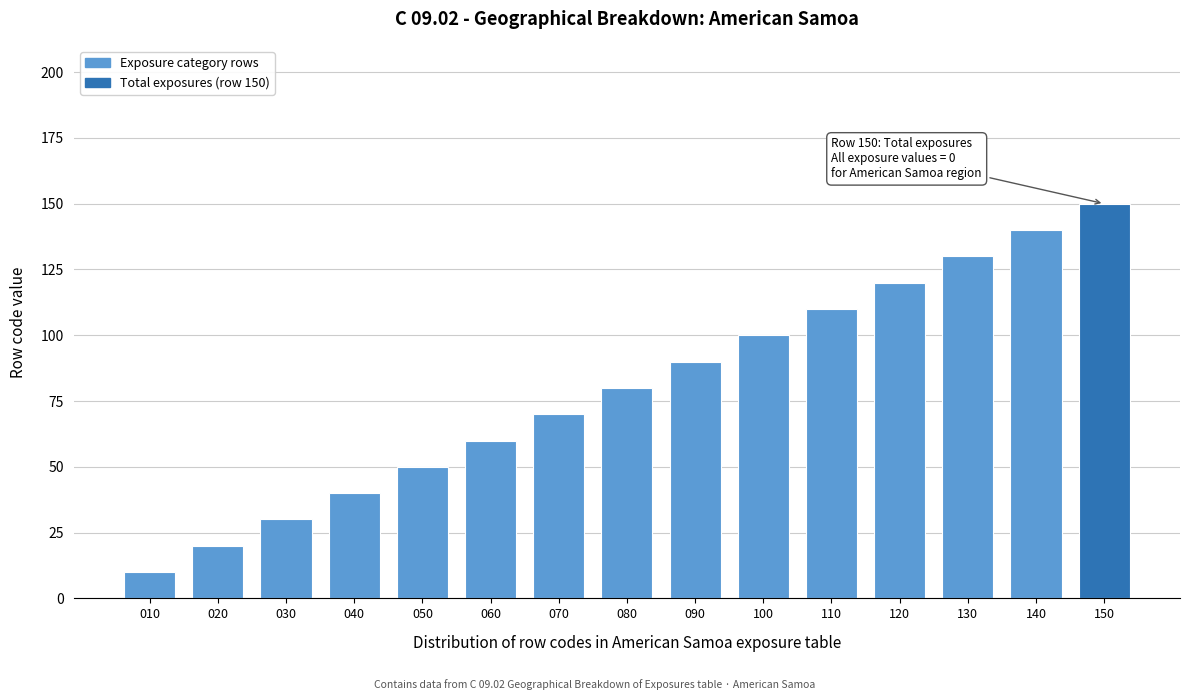

Reading left to right, extract all data points from this chart.

010=10	020=20	030=30	040=40	050=50	060=60	070=70	080=80	090=90	100=100	110=110	120=120	130=130	140=140	150=150